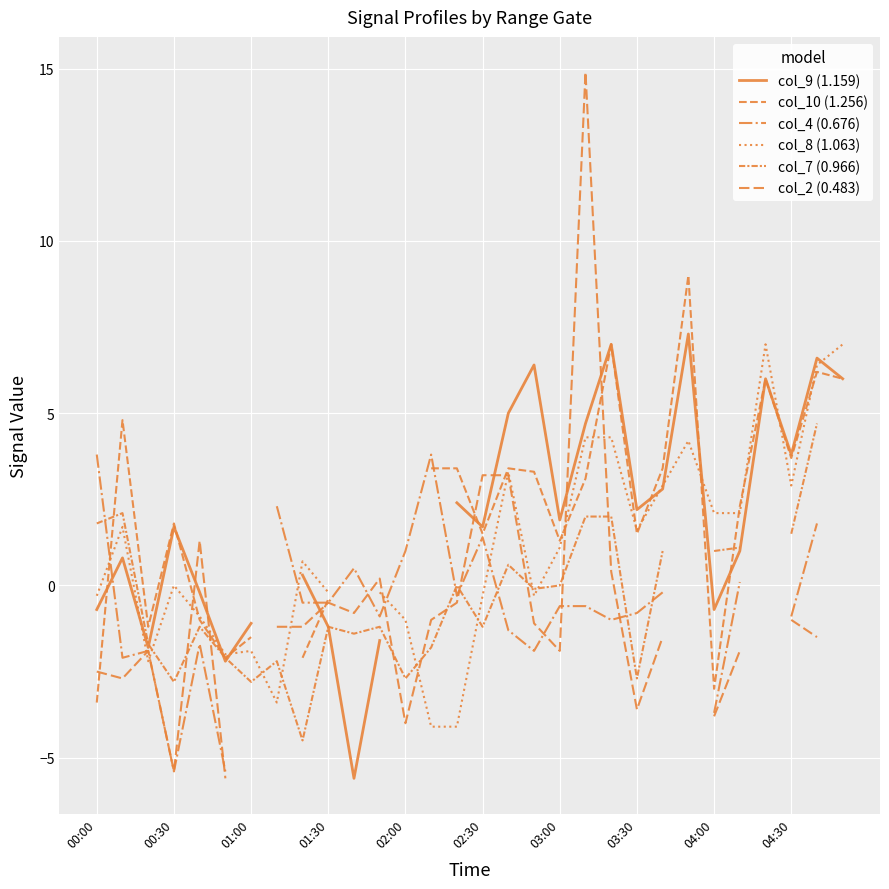

Does the chart display data point markers on the line(s)?

No